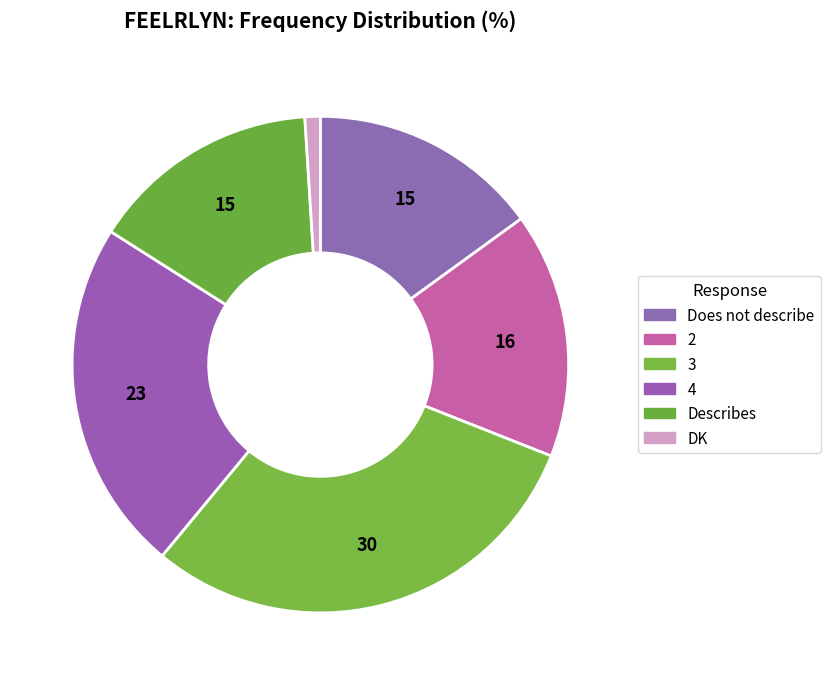

What is the ratio of the value at Does not describe to the value at Describes?

1.0